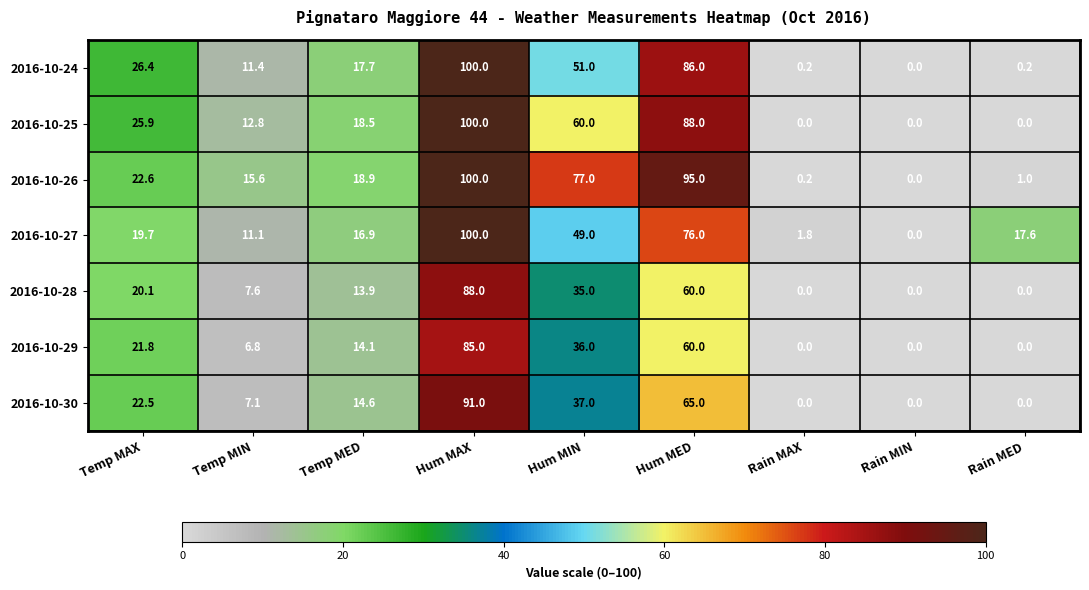

At which category is the sum across all series the highest?

Hum MAX